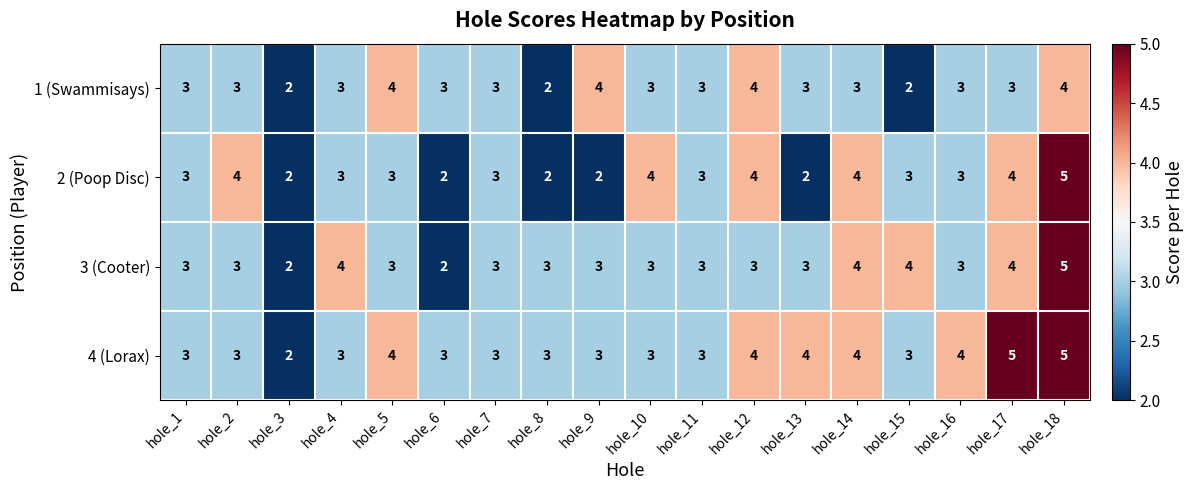

Which series changed the most between hole_7 and hole_17?

4 (Lorax)